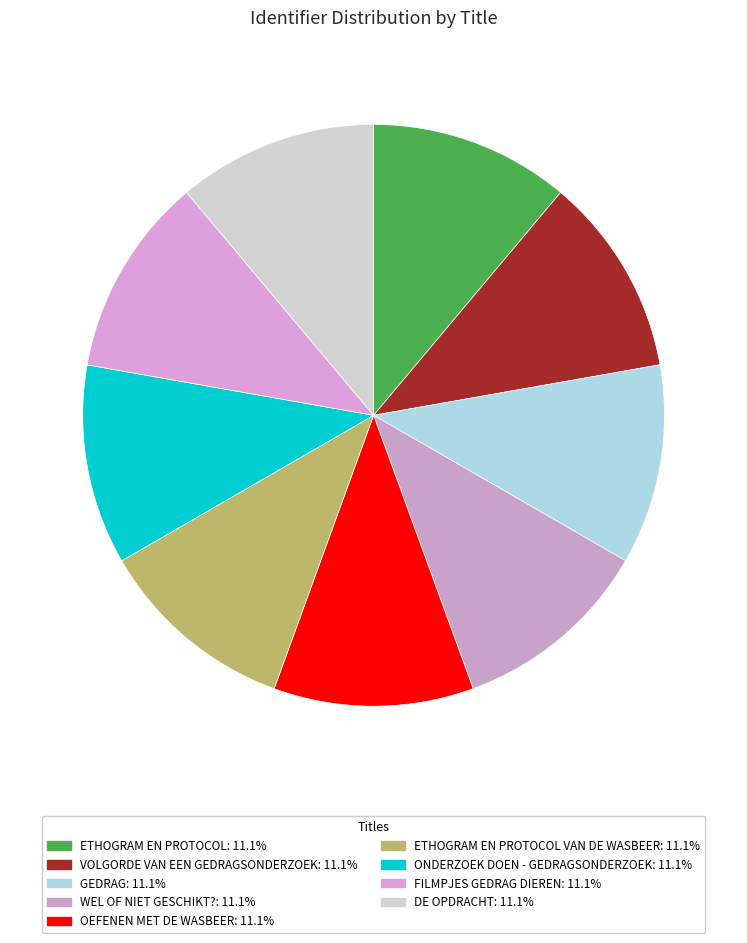

Which category has the smallest portion of the pie?

Ethogram en protocol